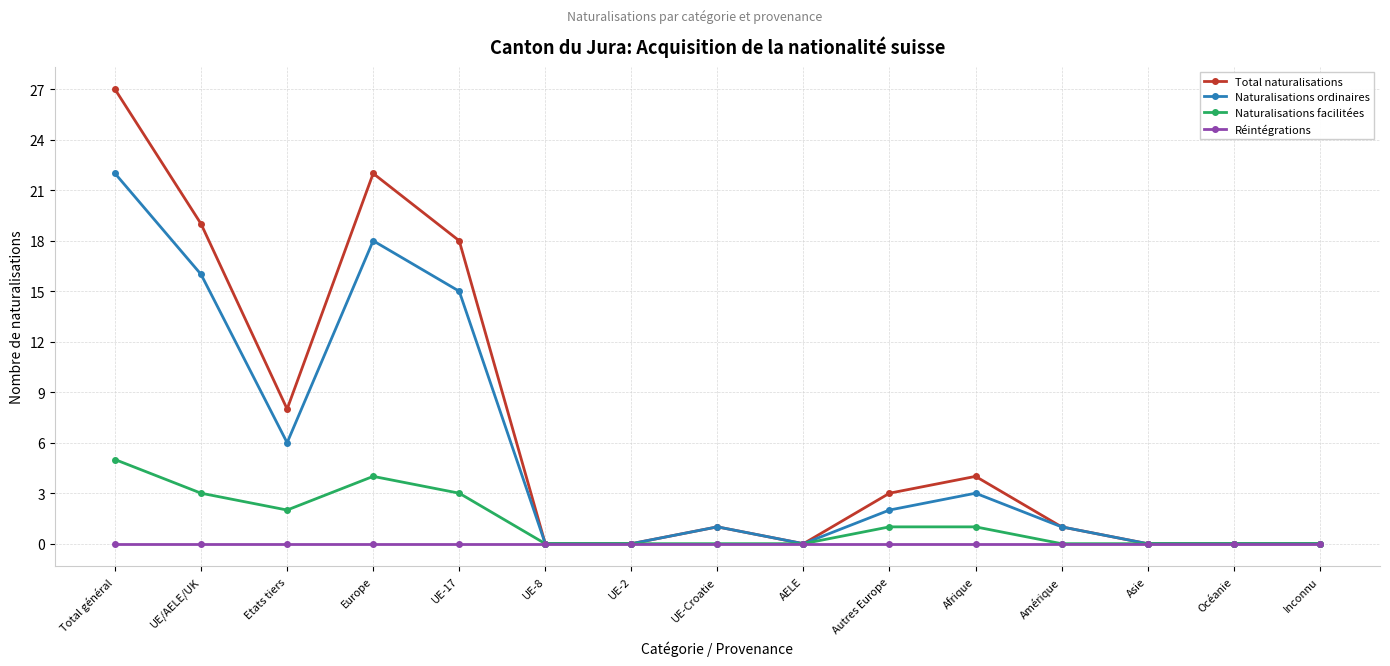

The Total naturalisations series shows 0 at Océanie. True or false?

True